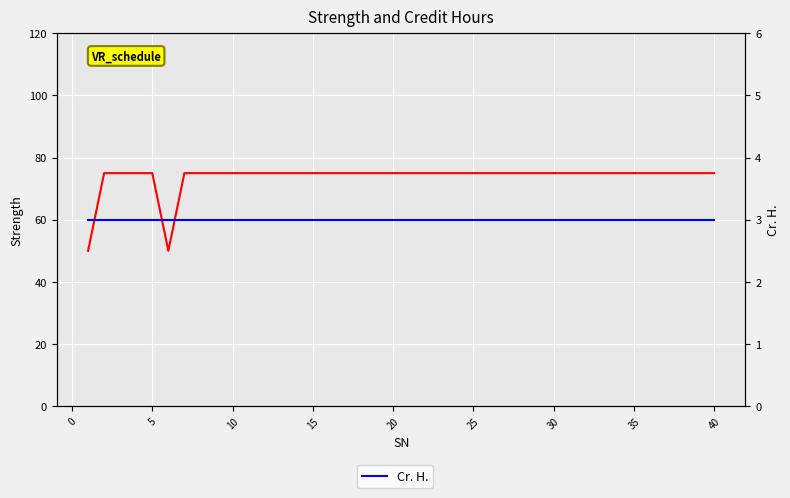

Reading left to right, transcribe all the data shown in this chart.

Strength: 50	75	75	75	75	50	75	75	75	75	75	75	75	75	75	75	75	75	75	75	75	75	75	75	75	75	75	75	75	75	75	75	75	75	75	75	75	75	75	75
Cr. H.: 3	3	3	3	3	3	3	3	3	3	3	3	3	3	3	3	3	3	3	3	3	3	3	3	3	3	3	3	3	3	3	3	3	3	3	3	3	3	3	3